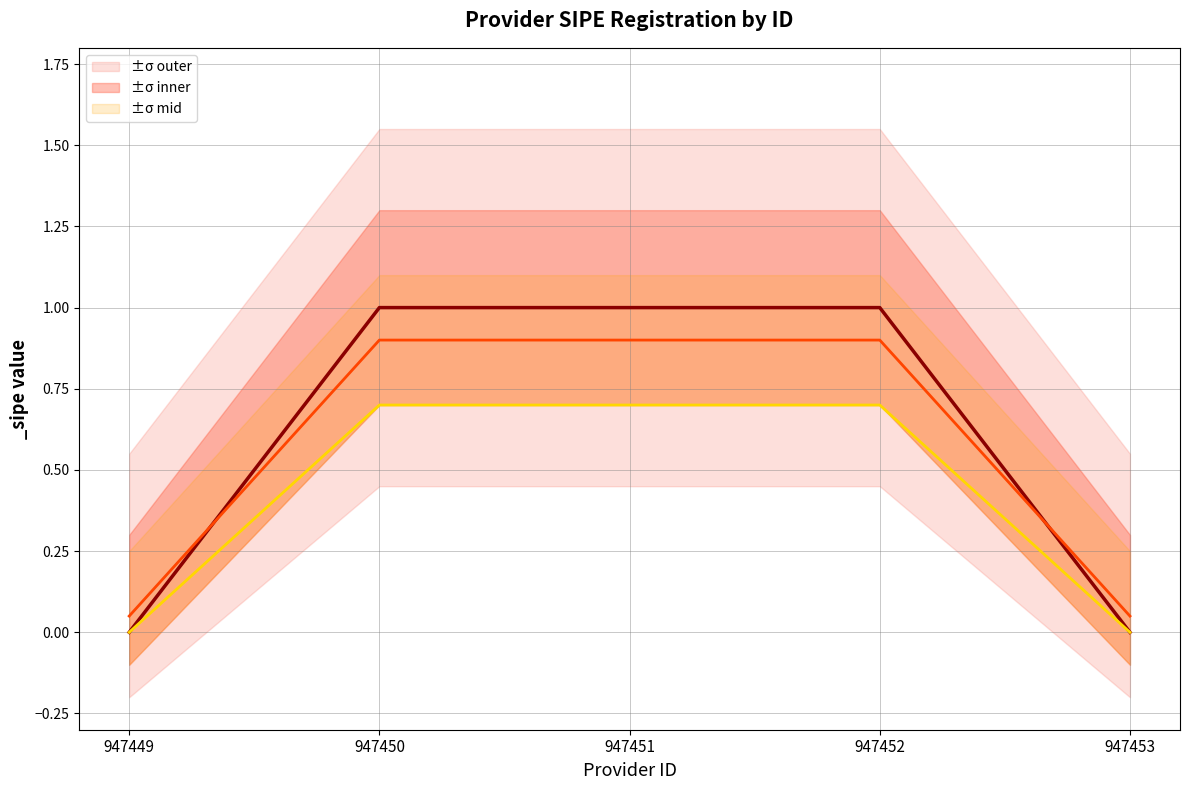

How many values are between 0 and 1?

5